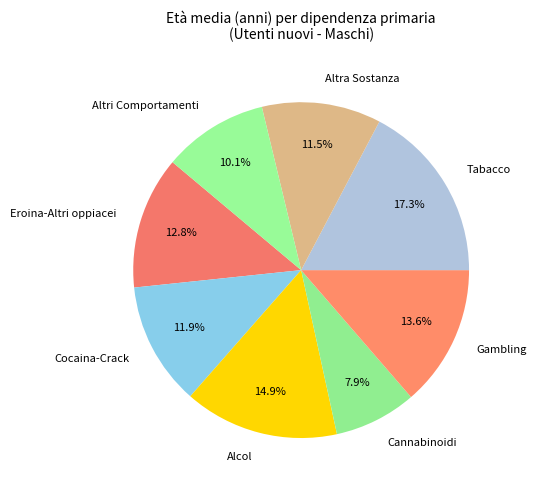

To the nearest percent, what is the difference between the largest and smallest slice percentages?

9%